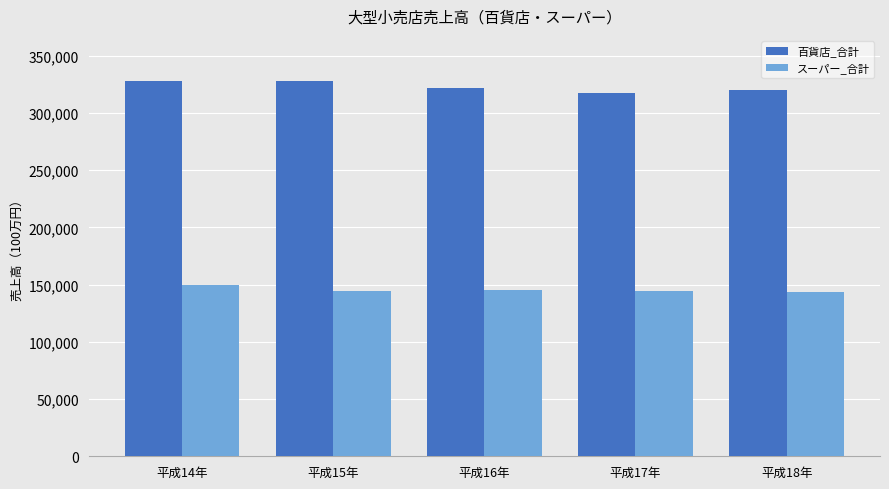

At how many categories does at least one series exceed 221626?

5